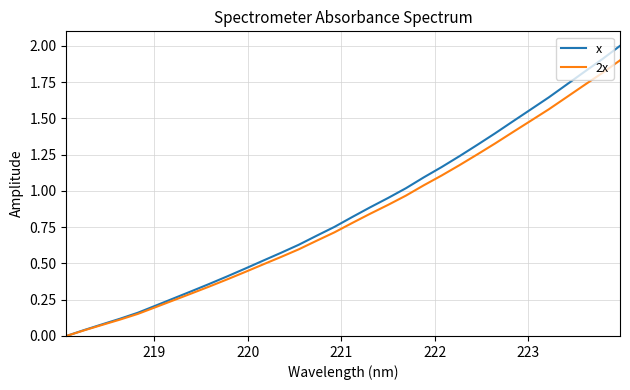

At how many categories does at least one series exceed 1?

13